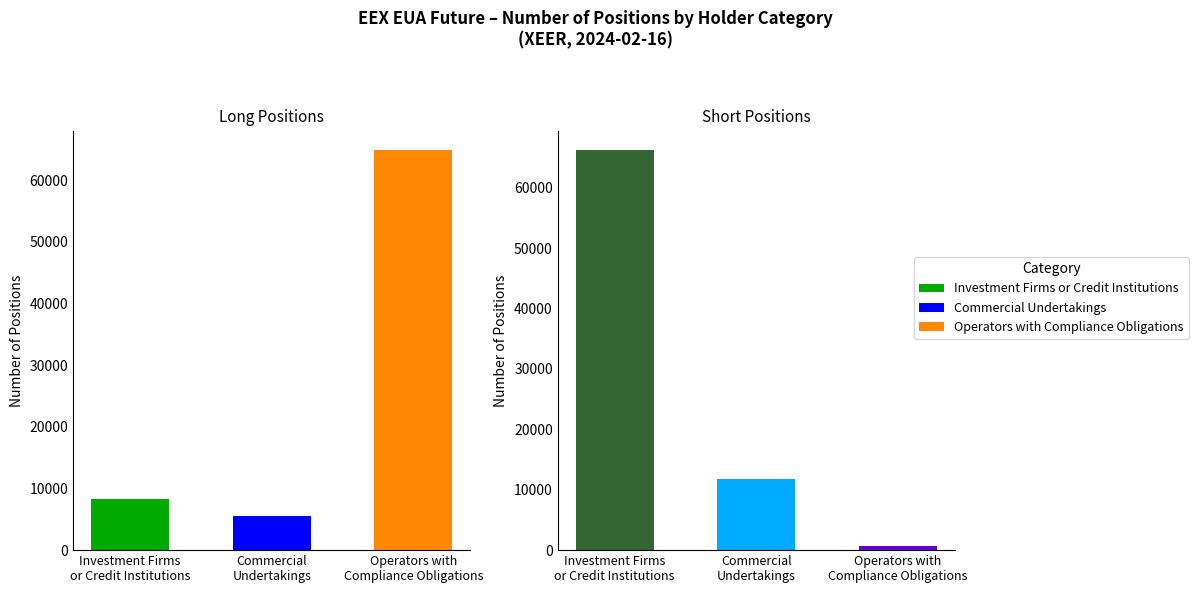

How many series are shown in this chart?

3